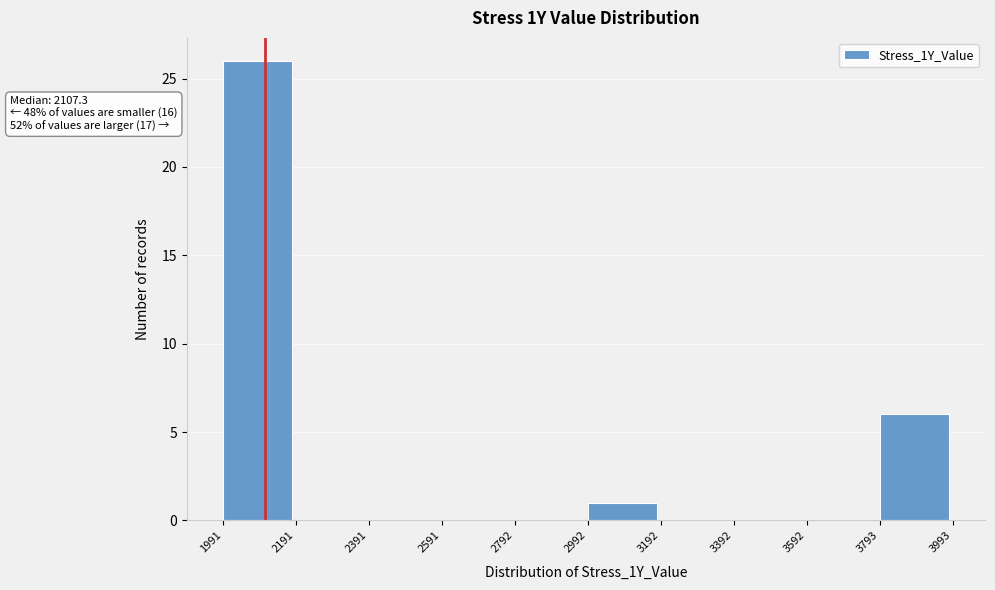

Which range on the x-axis has the tallest bar?

1991 to 2191